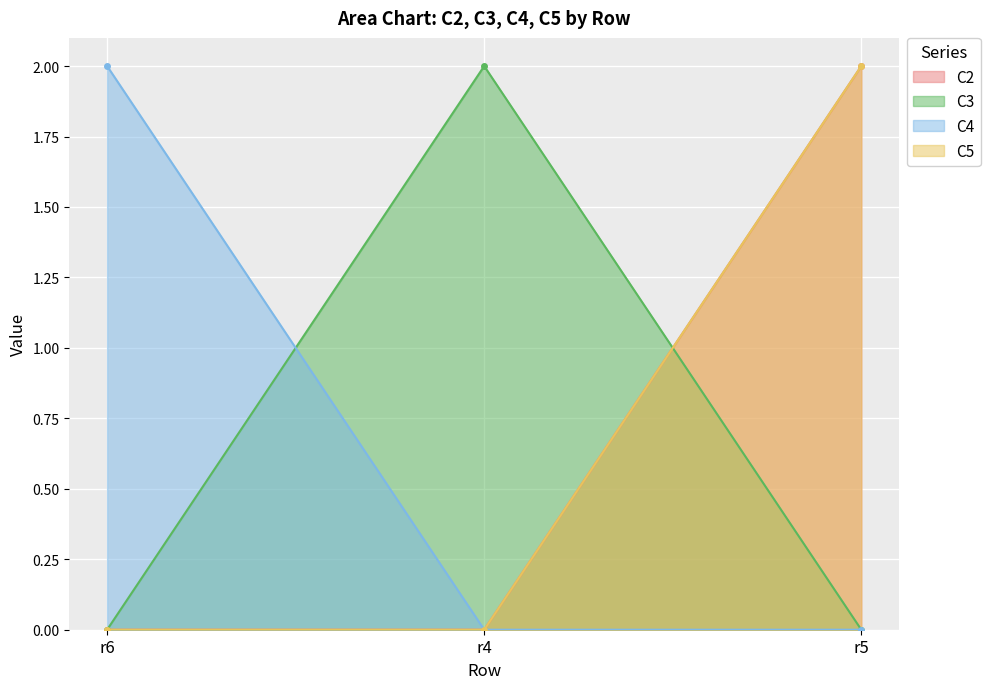

Between r4 and r5, which series saw the biggest shift?

C2